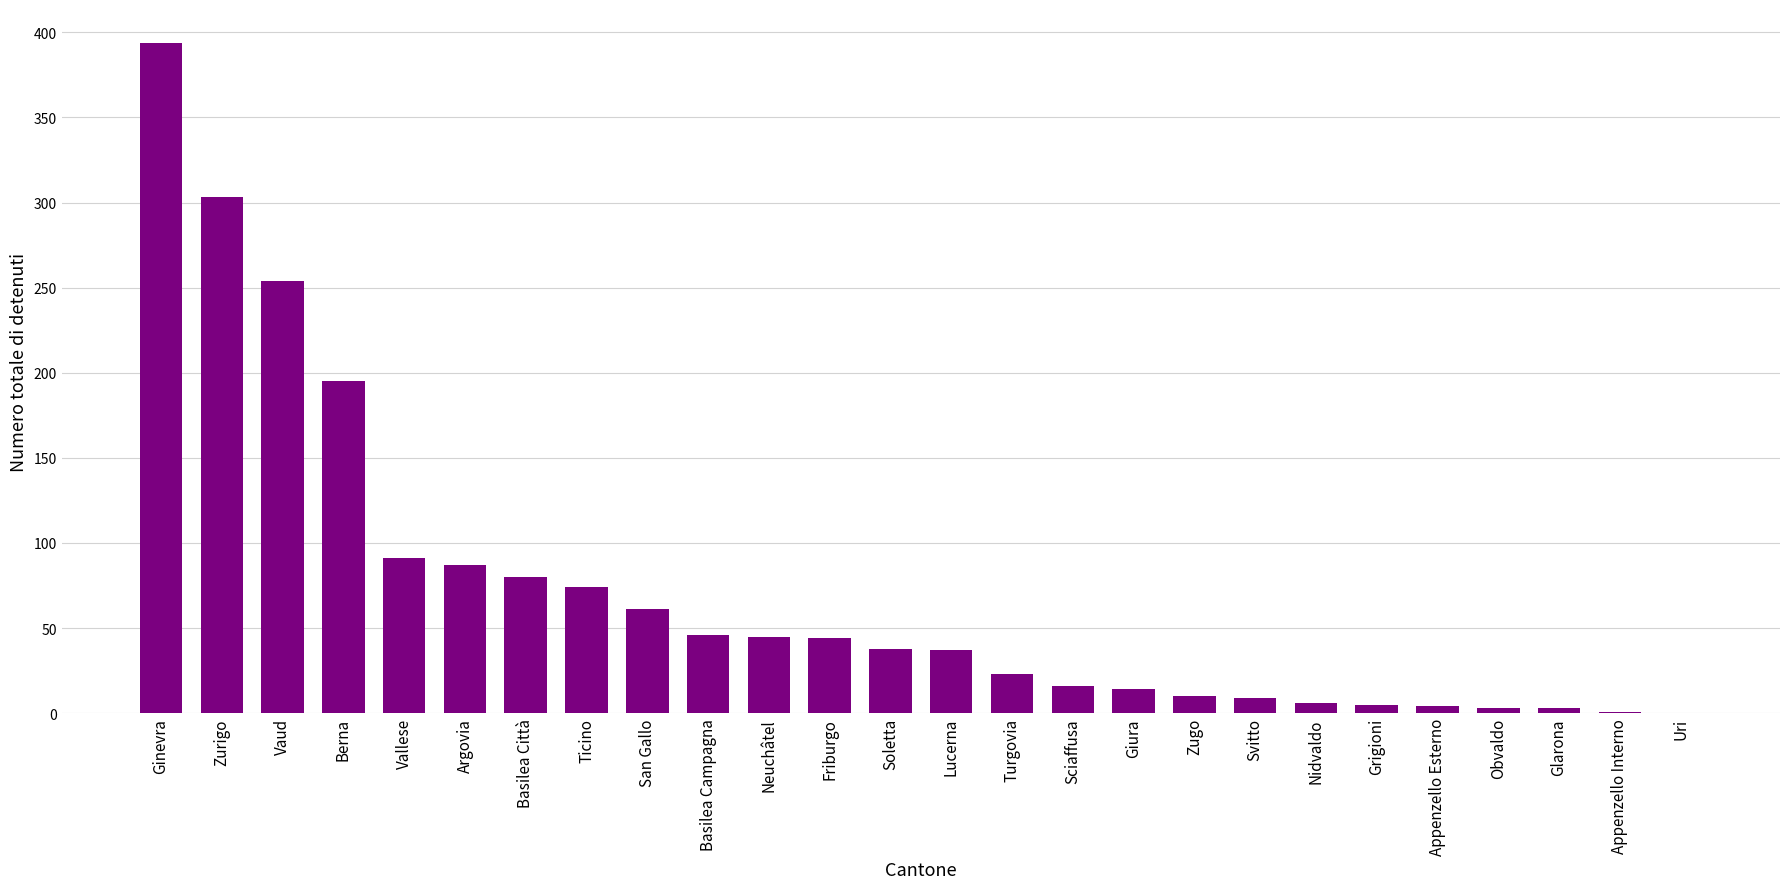

Which has a higher value, Glarona or Vaud?

Vaud